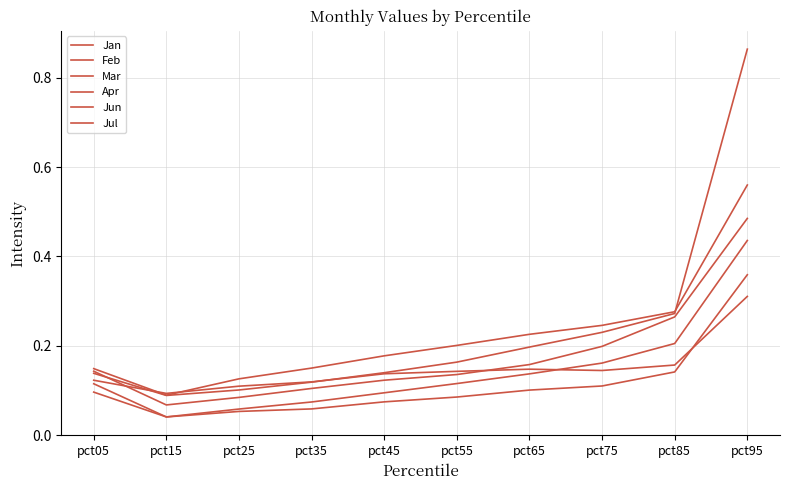

Which series has the largest total across all categories?

Jun